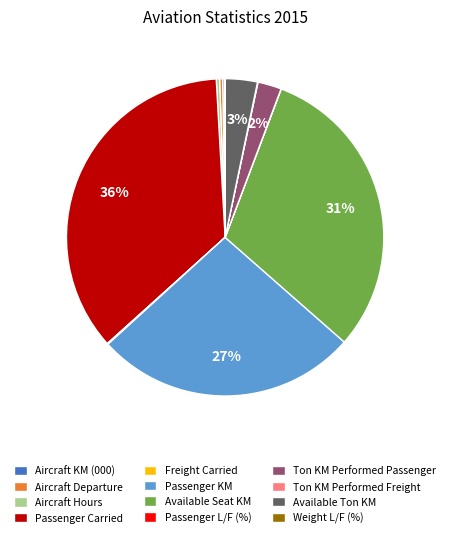

Which has a higher value, Aircraft Hours or Passenger KM?

Passenger KM